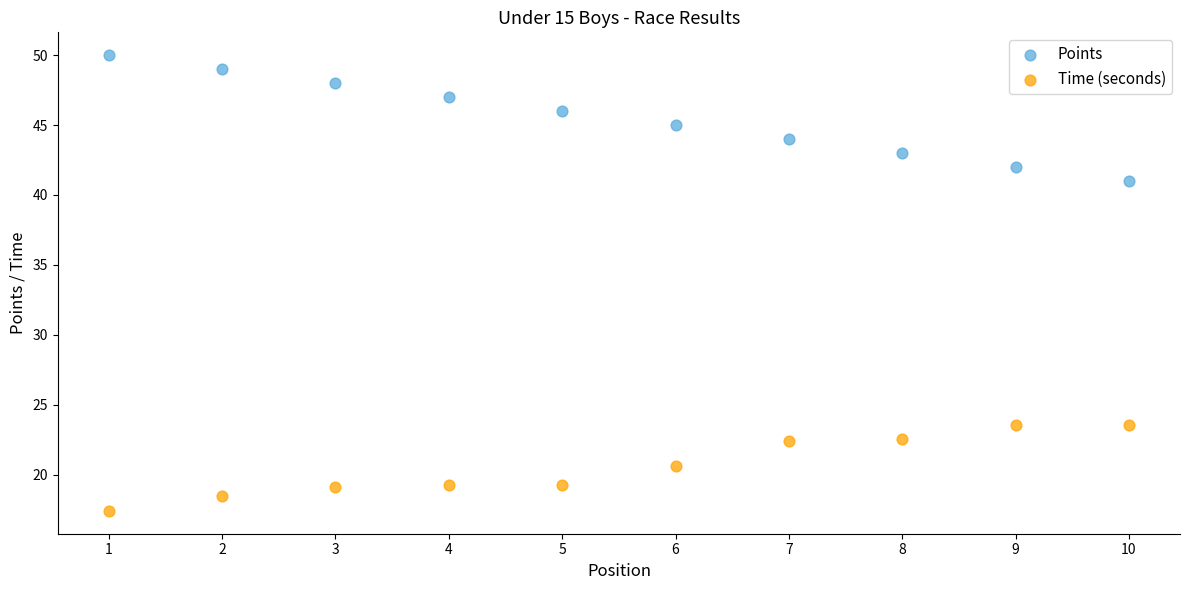

Which series reaches the maximum Y coordinate?

Points